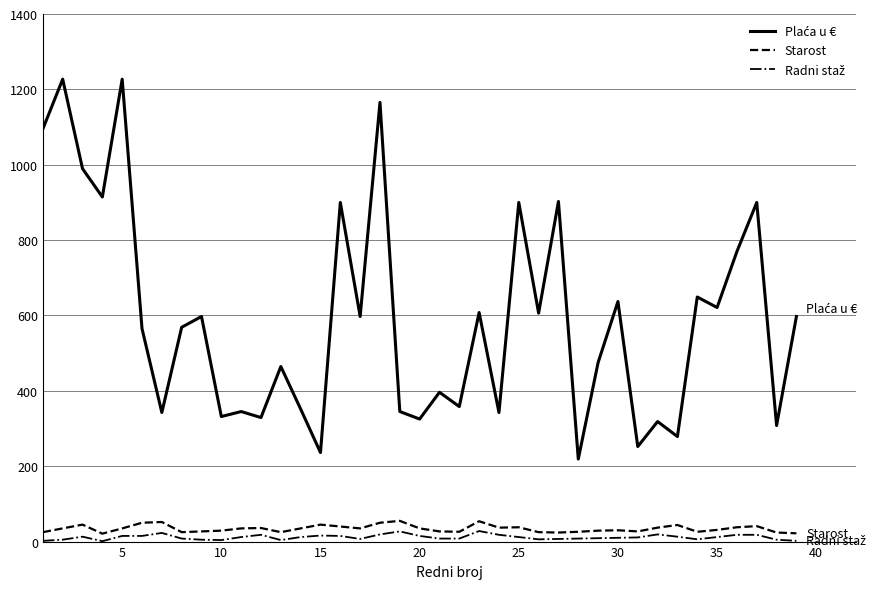

What is the greatest value displayed?

1227.0